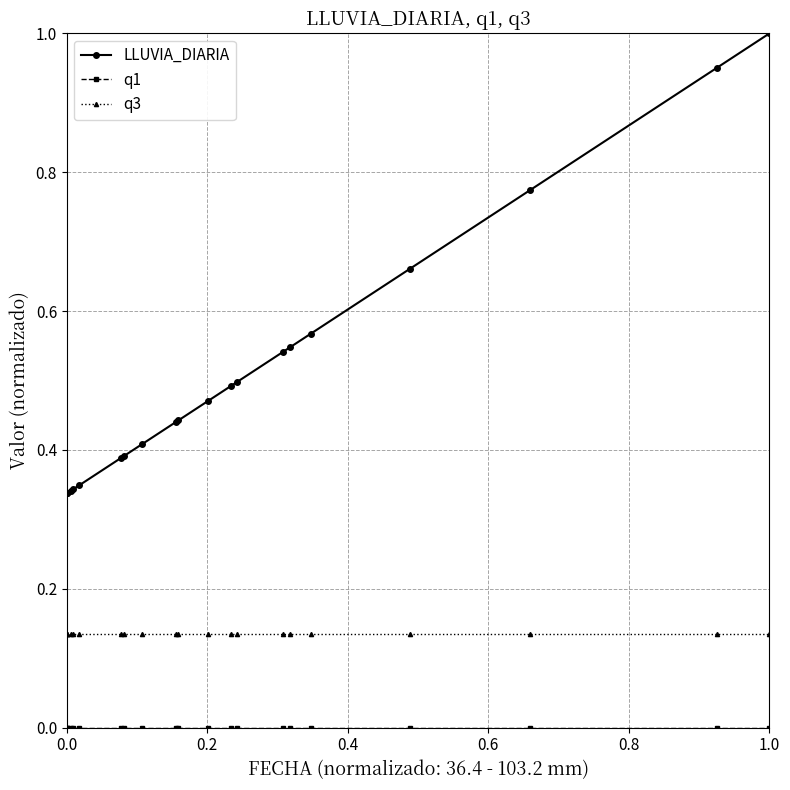

Which series has the widest spread of values?

LLUVIA_DIARIA